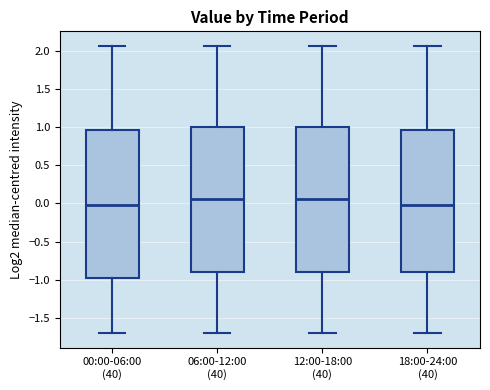

Reading left to right, transcribe this box plot: for each box, give where its median line is, the range the box spans, and where its two whiskers end, as read against the y-axis. The values are not printed on the chart, so give them approximately, as read against the axis.

00:00-06:00 (40): median 0.00, box -1.00 to 0.95, whiskers -1.70 to 2.05
06:00-12:00 (40): median 0.05, box -0.90 to 1.00, whiskers -1.70 to 2.05
12:00-18:00 (40): median 0.05, box -0.90 to 1.00, whiskers -1.70 to 2.05
18:00-24:00 (40): median 0.00, box -0.90 to 0.95, whiskers -1.70 to 2.05